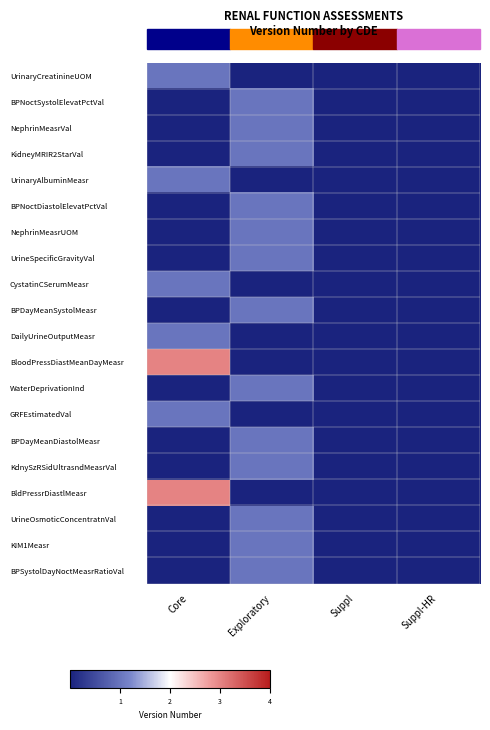

Rank the series by their maximum value, from highest to lowest.

BloodPressDiastMeanDayMeasr, BldPressrDiastlMeasr, UrinaryCreatinineUOM, BPNoctSystolElevatPctVal, NephrinMeasrVal, KidneyMRIR2StarVal, UrinaryAlbuminMeasr, BPNoctDiastolElevatPctVal, NephrinMeasrUOM, UrineSpecificGravityVal, CystatinCSerumMeasr, BPDayMeanSystolMeasr, DailyUrineOutputMeasr, WaterDeprivationInd, GRFEstimatedVal, BPDayMeanDiastolMeasr, KdnySzRSidUltrasndMeasrVal, UrineOsmoticConcentratnVal, KIM1Measr, BPSystolDayNoctMeasrRatioVal